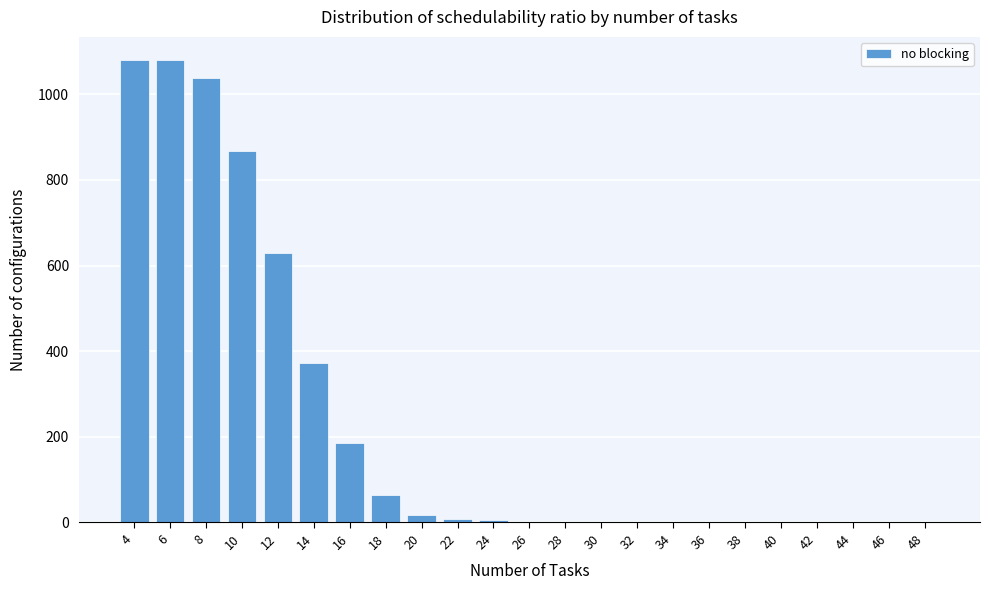

What is the greatest value displayed?

1080